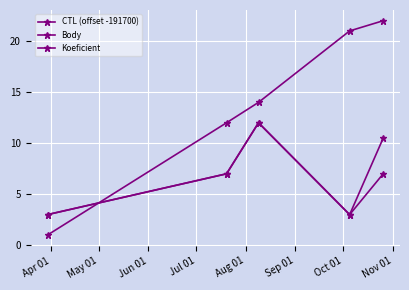

How many times do CTL (offset -191700) and Koeficient cross each other?

1